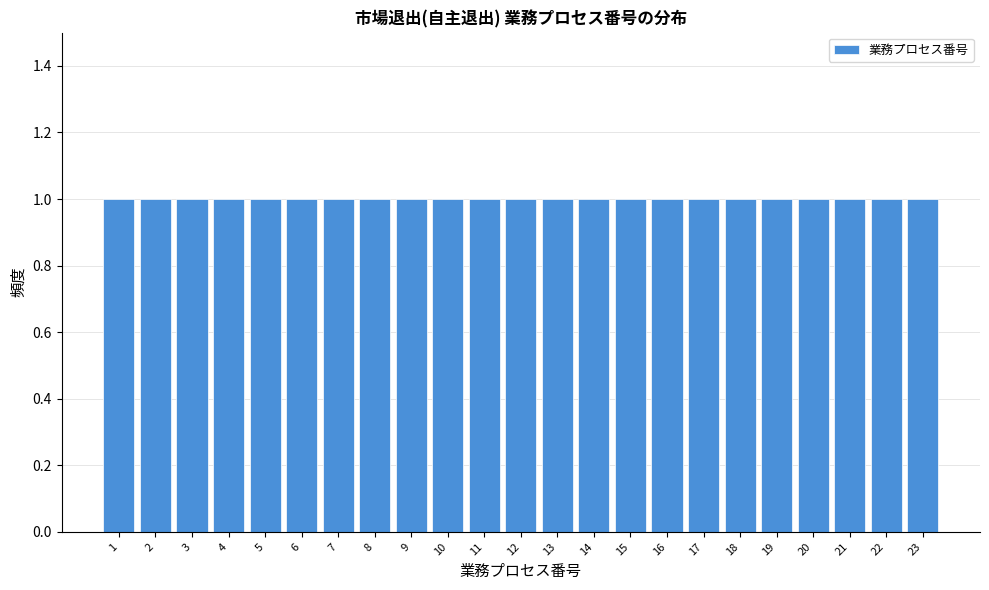

Reading left to right, transcribe this chart: for each bar, give the range it covers on the x-axis and its height. The values are not printed on the chart, so give them approximately, as read against the axis.

0.5 to 1.5: 1
1.5 to 2.5: 1
2.5 to 3.5: 1
3.5 to 4.5: 1
4.5 to 5.5: 1
5.5 to 6.5: 1
6.5 to 7.5: 1
7.5 to 8.5: 1
8.5 to 9.5: 1
9.5 to 10.5: 1
10.5 to 11.5: 1
11.5 to 12.5: 1
12.5 to 13.5: 1
13.5 to 14.5: 1
14.5 to 15.5: 1
15.5 to 16.5: 1
16.5 to 17.5: 1
17.5 to 18.5: 1
18.5 to 19.5: 1
19.5 to 20.5: 1
20.5 to 21.5: 1
21.5 to 22.5: 1
22.5 to 23.5: 1